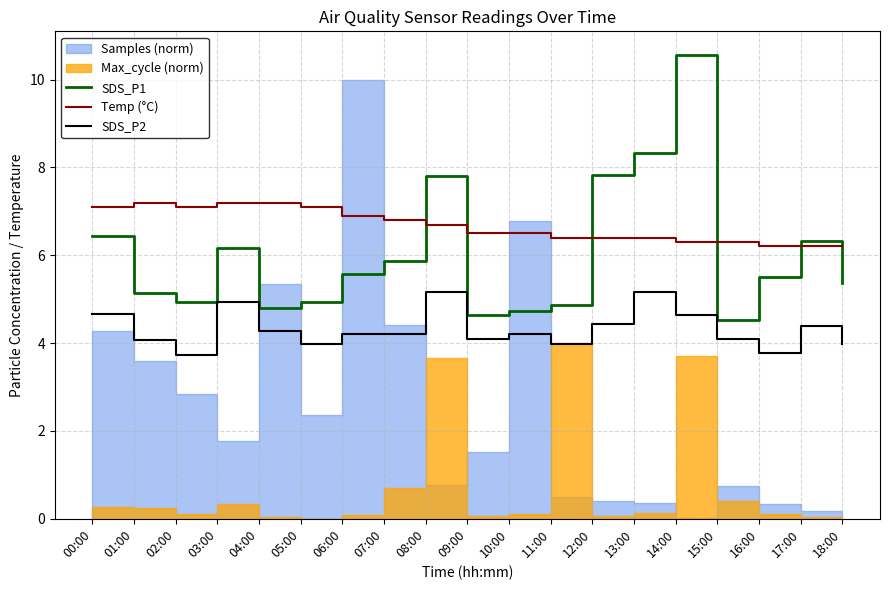

True or false: SDS_P1 and SDS_P2 intersect in this chart.

False